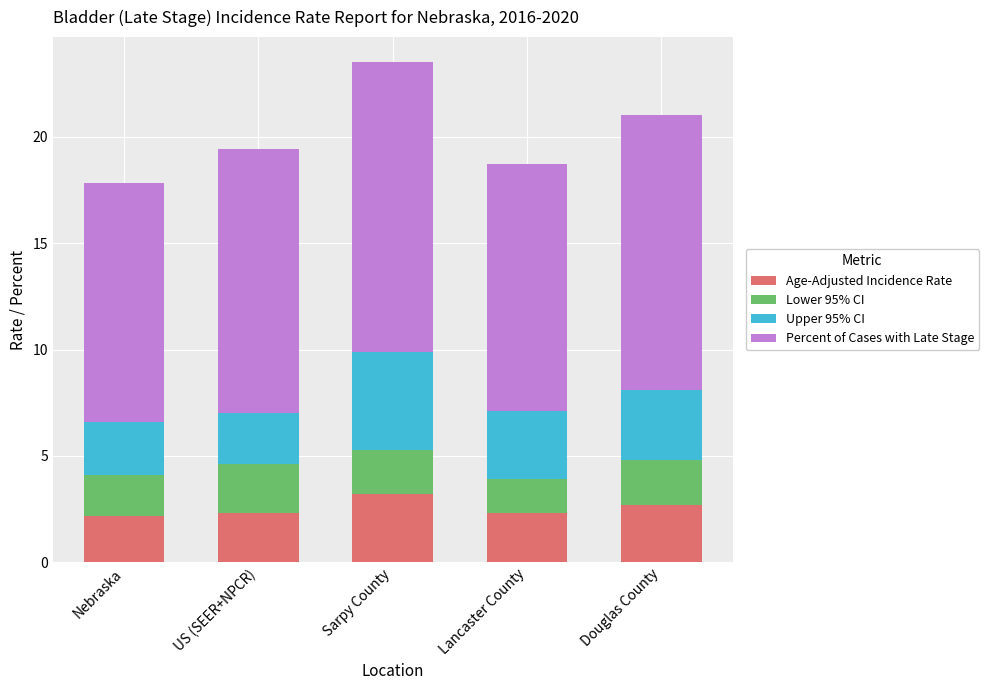

At which label does Age-Adjusted Incidence Rate reach its peak?

Sarpy County